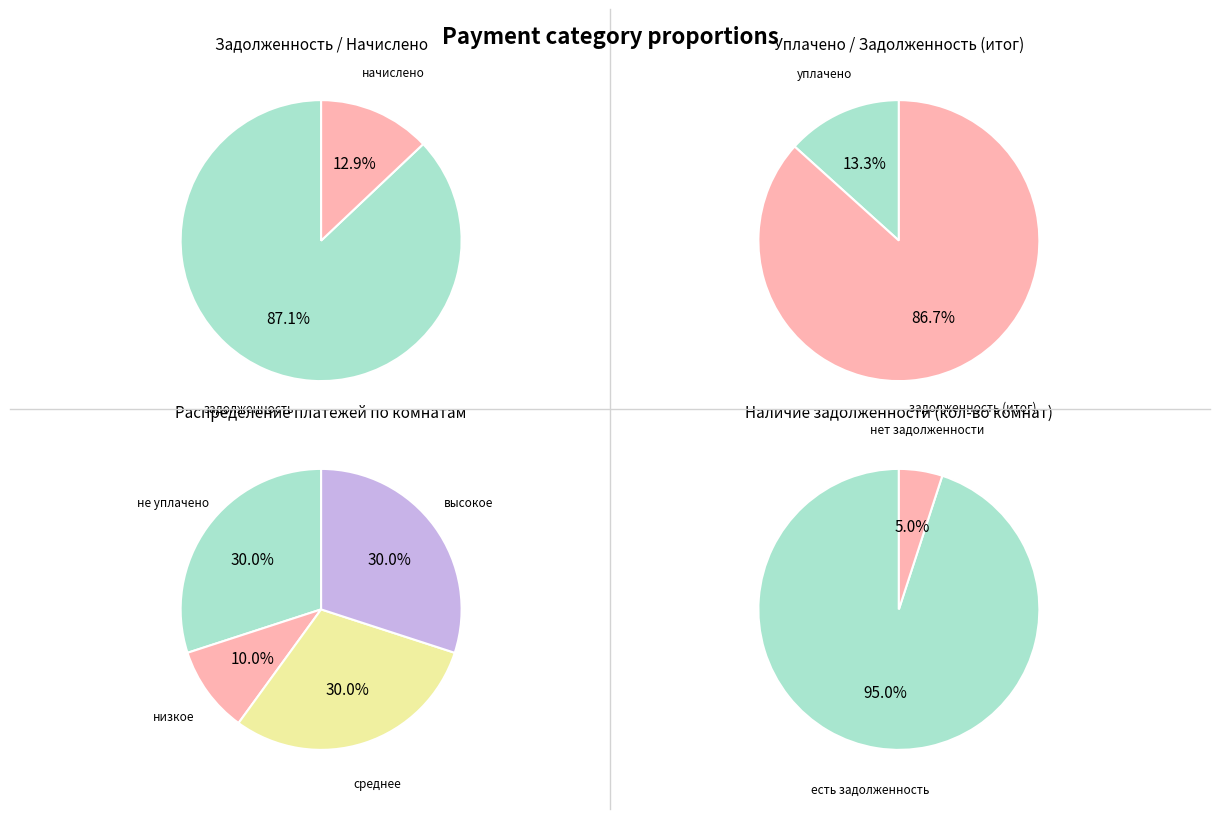

Does any single category account for the majority?

No